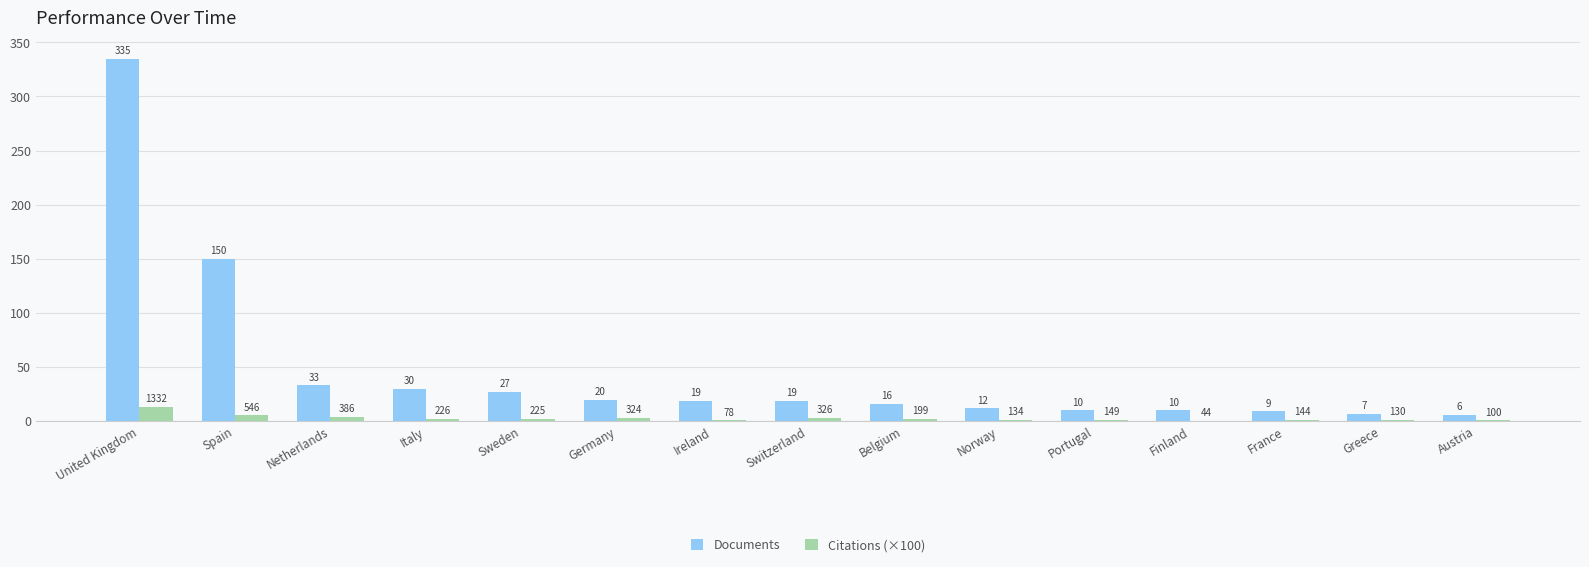

Which series has the largest range (max minus min)?

Documents